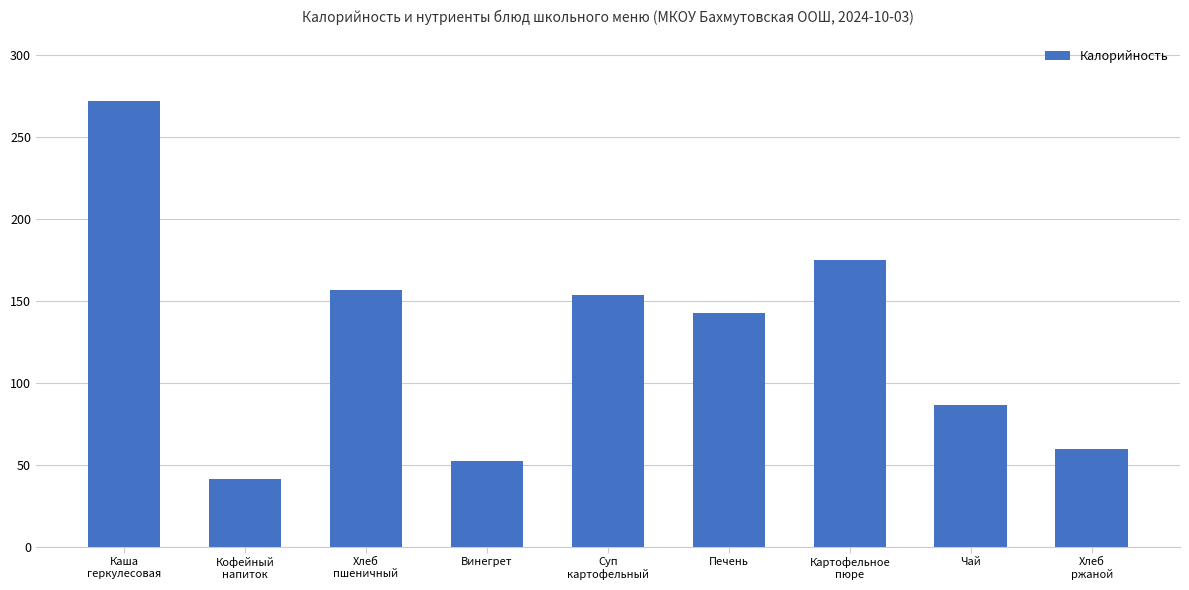

What is the sum of the values at Хлеб
ржаной and Хлеб
пшеничный?

216.3